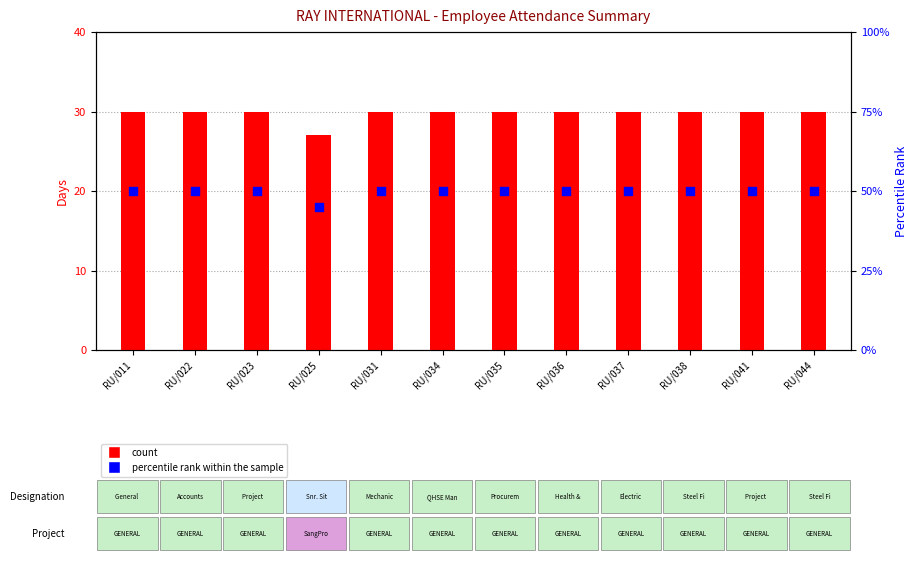

Which series has the largest total across all categories?

percentile rank within the sample